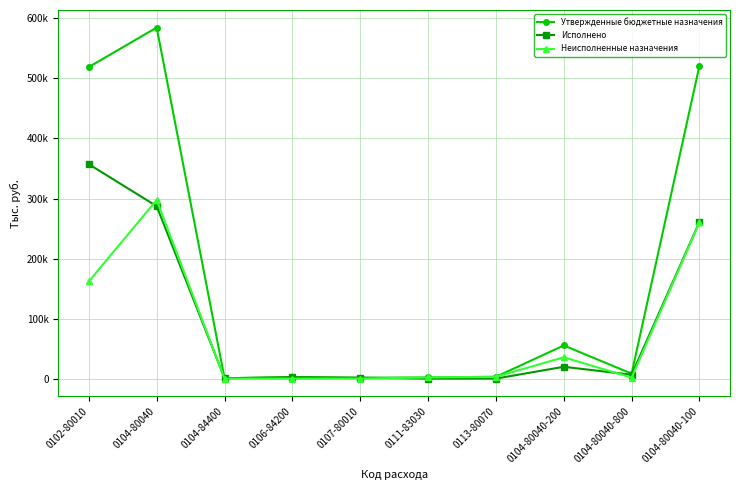

Does the chart display data point markers on the line(s)?

Yes